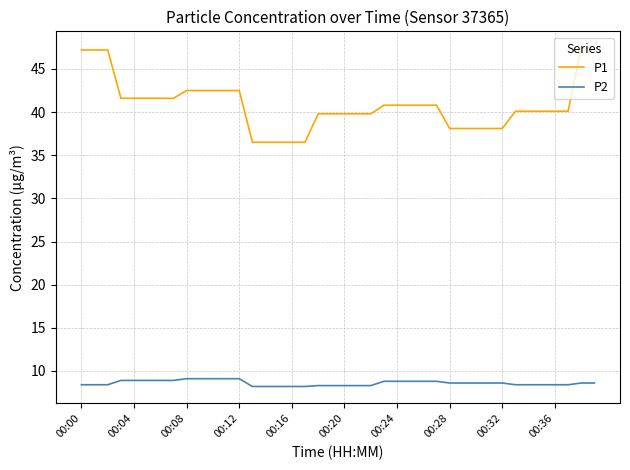

Rank the series by their average value, from highest to lowest.

P1, P2